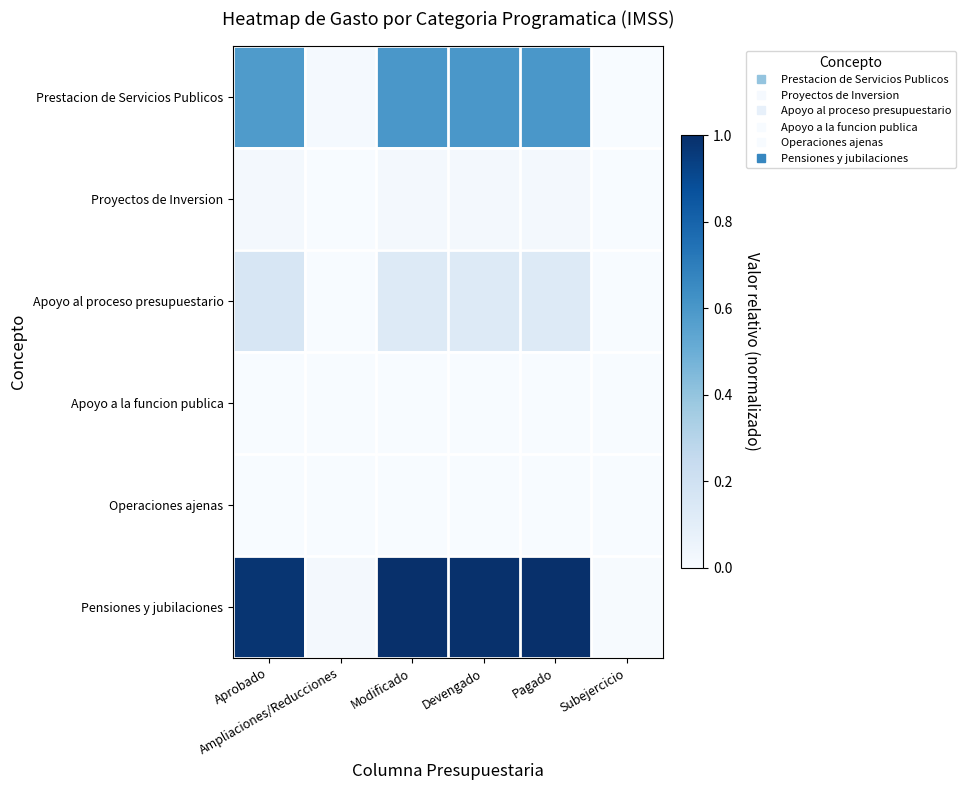

What is the total value across all series at Aprobado?

1.7